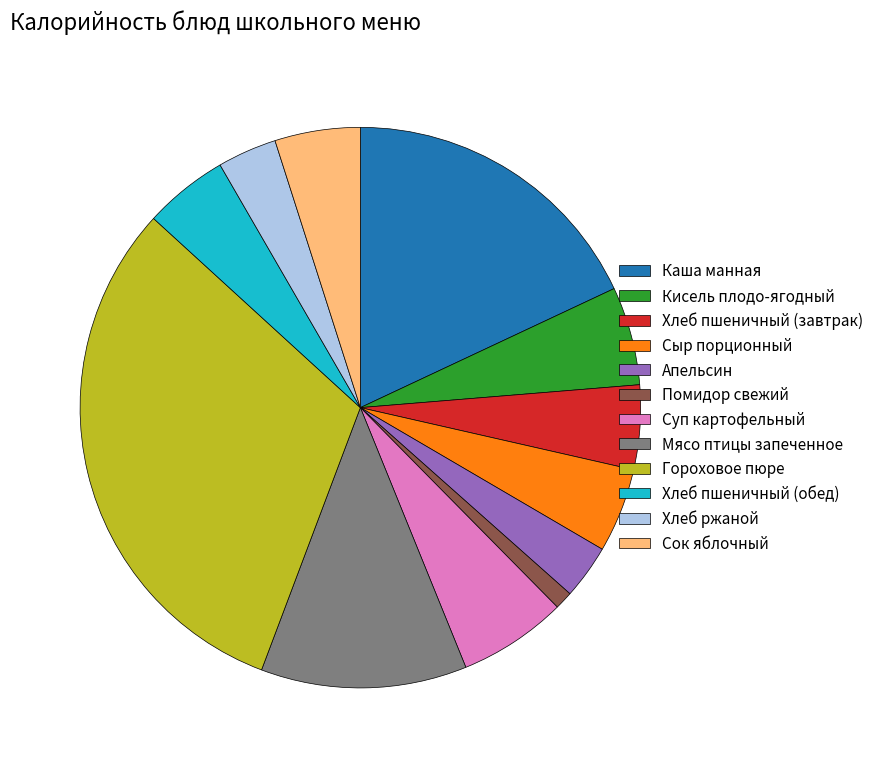

Between Гороховое пюре and Сок яблочный, which is larger?

Гороховое пюре